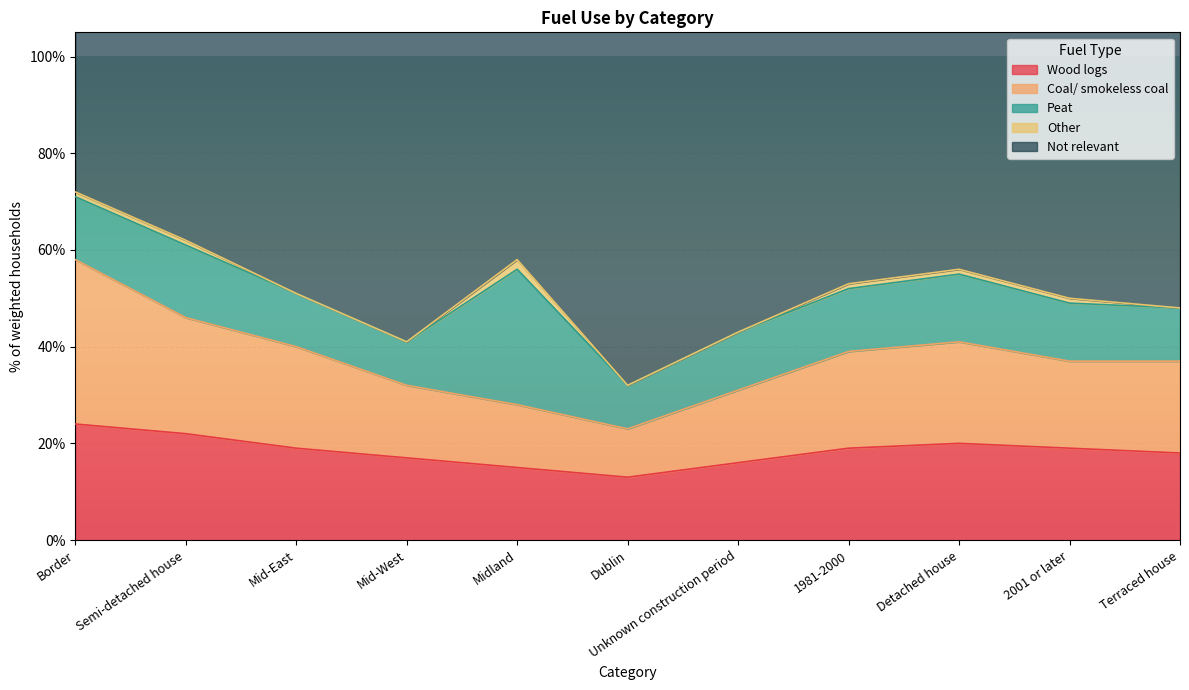

Which has a higher value, Mid-West or 1981-2000?

1981-2000